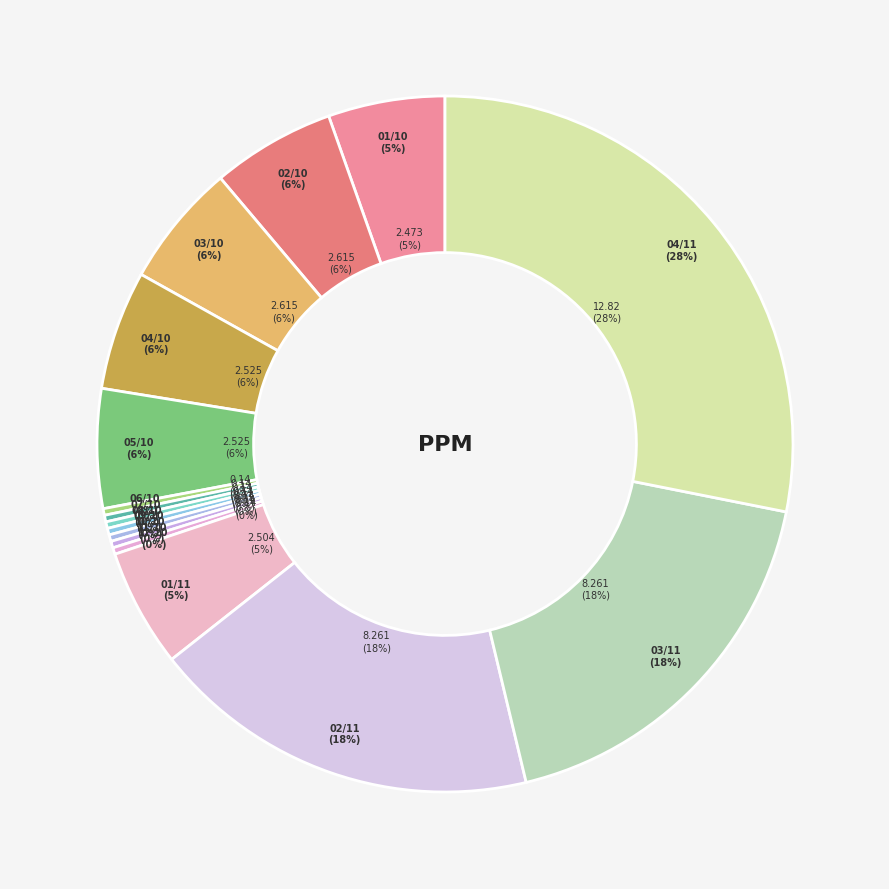

To the nearest percent, what portion does 05/10 represent?

6%